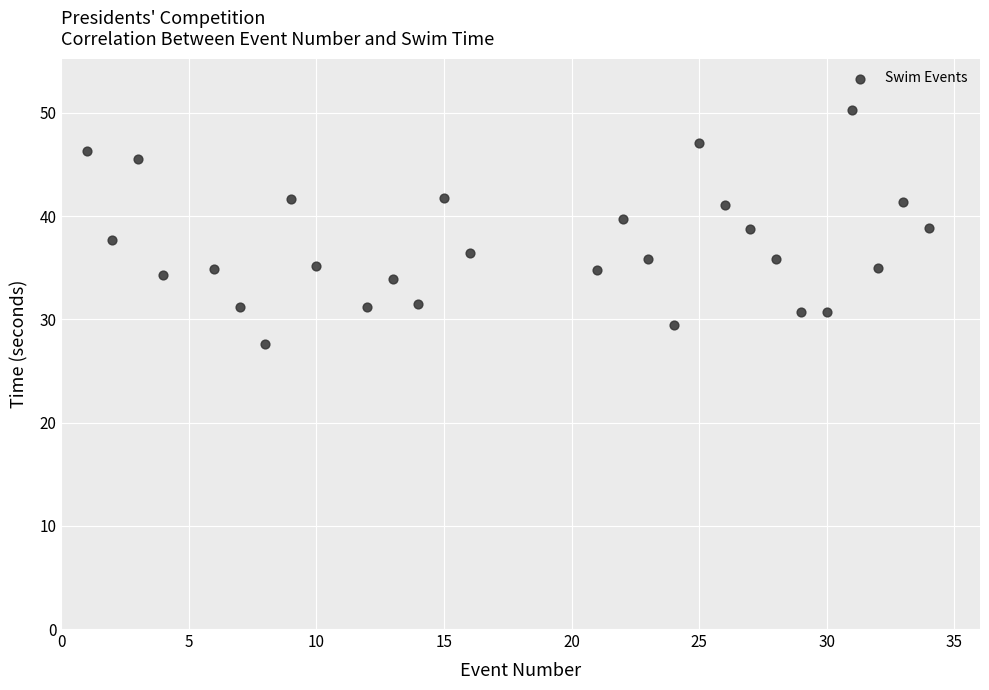

What is the range of Y values (max minus min)?

22.6